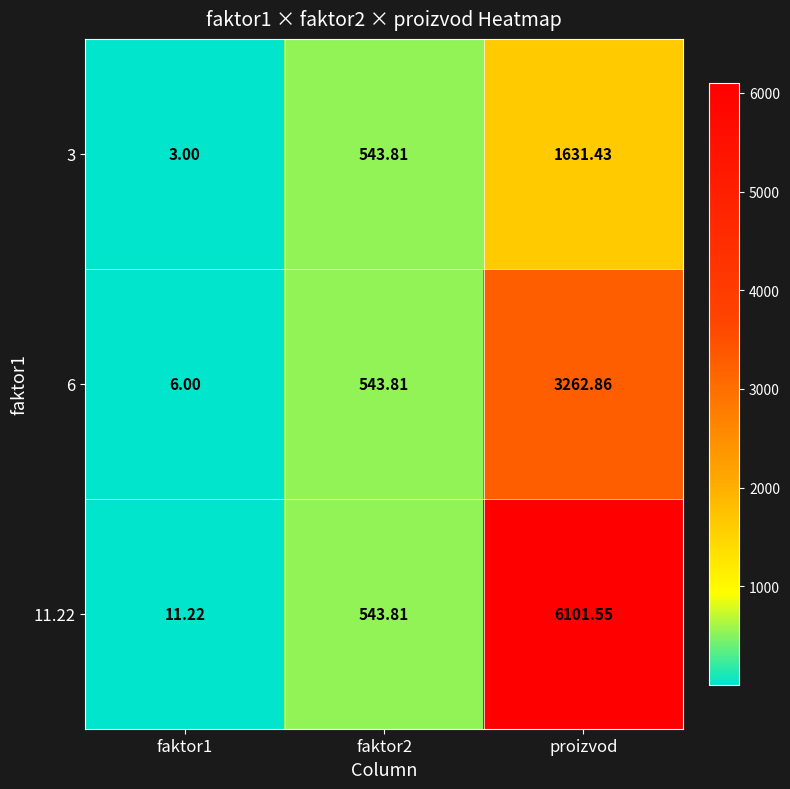

Which category has the highest value in the 11.22 series?

proizvod